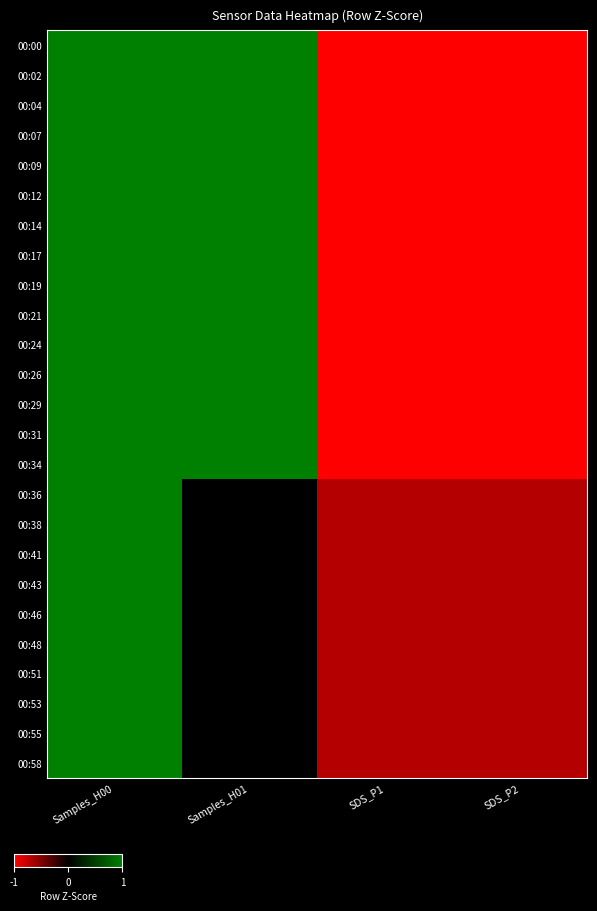

Which label corresponds to the largest value in the chart?

Samples_H00